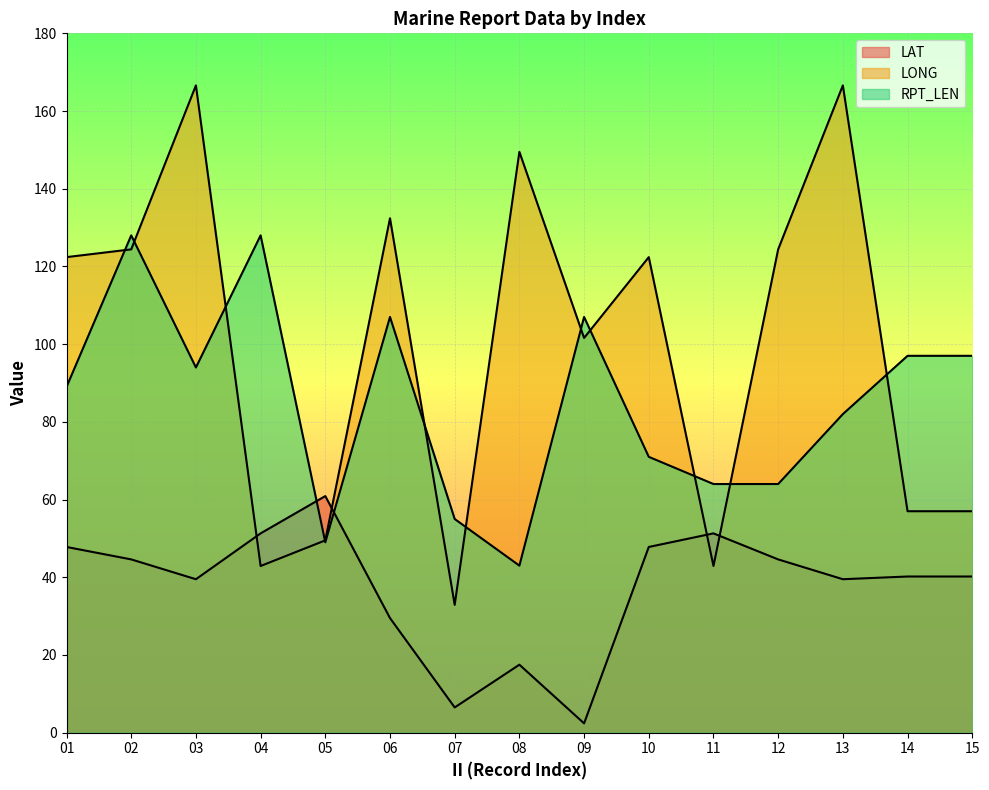

Reading left to right, transcribe all the data shown in this chart.

LAT: 01=47.8	02=44.6	03=39.5	04=51.3	05=60.9	06=29.5	07=6.5	08=17.5	09=2.4	10=47.8	11=51.3	12=44.6	13=39.5	14=40.2	15=40.2
LONG: 01=122.4	02=124.4	03=166.6	04=42.9	05=49.5	06=132.4	07=32.9	08=149.5	09=101.6	10=122.4	11=42.9	12=124.4	13=166.6	14=57.0	15=57.0
RPT_LEN: 01=89.0	02=128.0	03=94.0	04=128.0	05=49.0	06=107.0	07=55.0	08=43.0	09=107.0	10=71.0	11=64.0	12=64.0	13=82.0	14=97.0	15=97.0